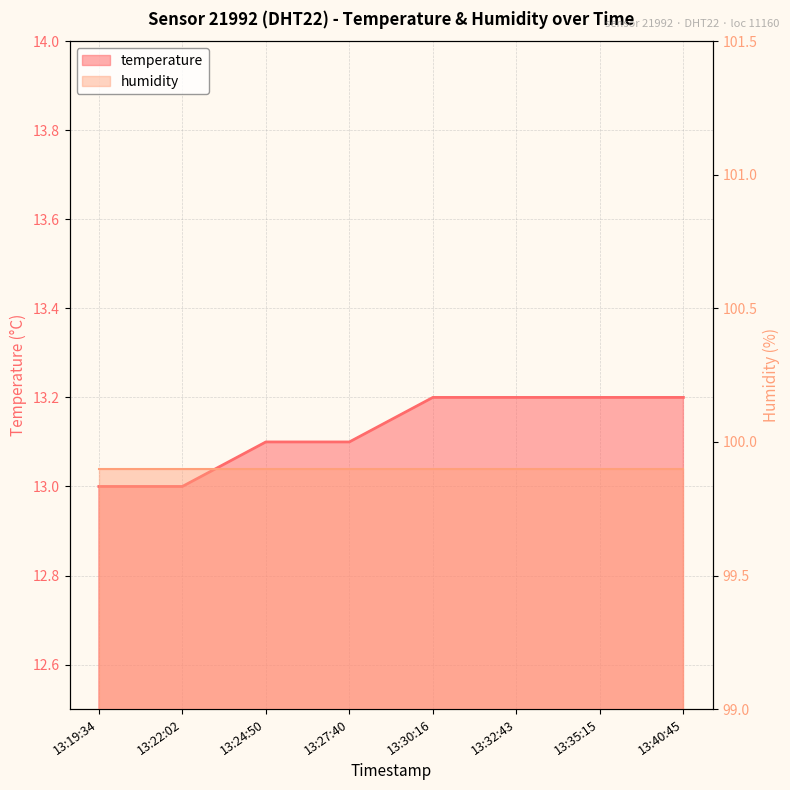

Rank the categories by value from lowest to highest.

13:19:34, 13:22:02, 13:24:50, 13:27:40, 13:30:16, 13:32:43, 13:35:15, 13:40:45